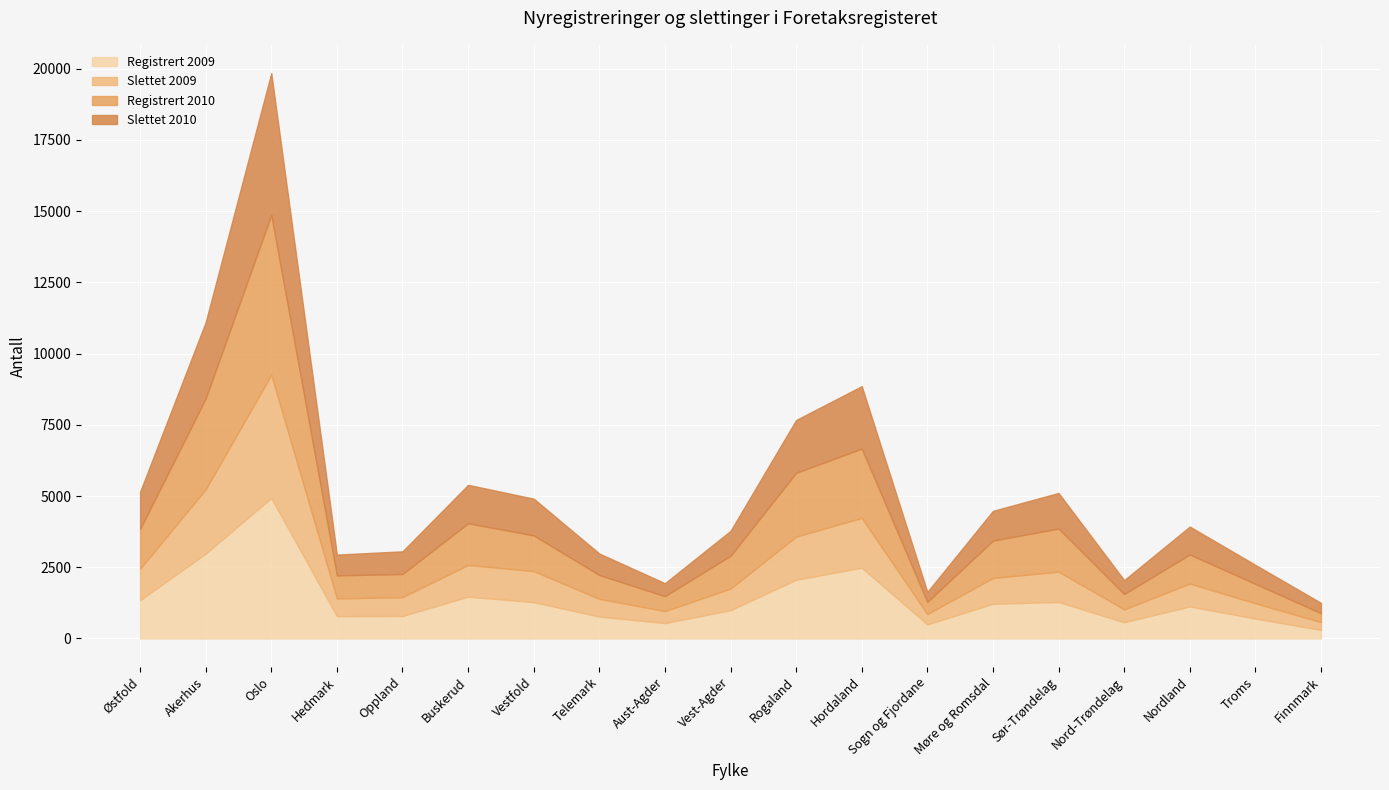

Does the chart display data point markers on the line(s)?

No